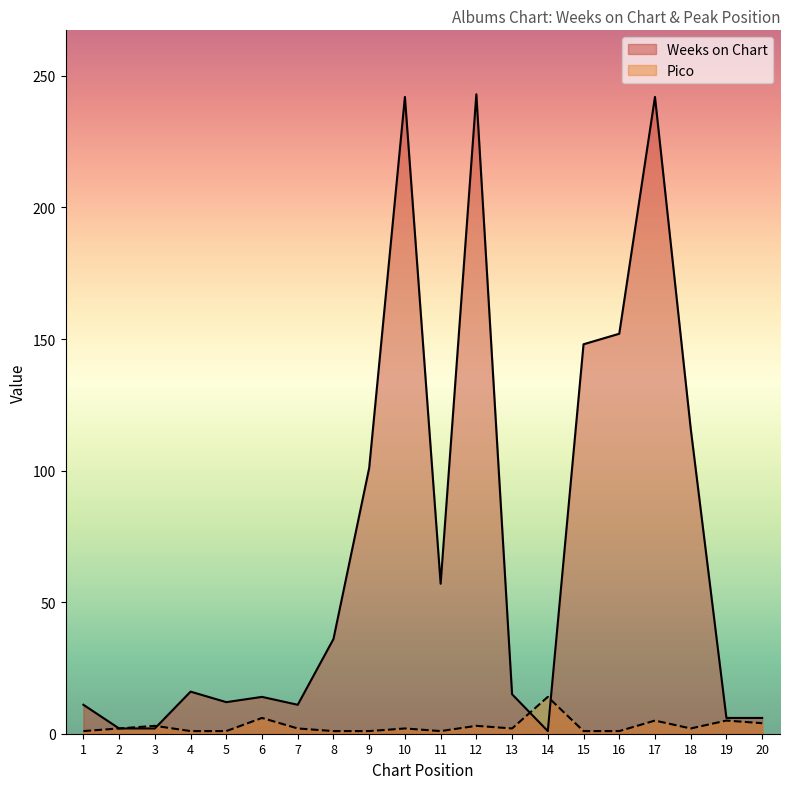

What is the total value across all series at 13?

17